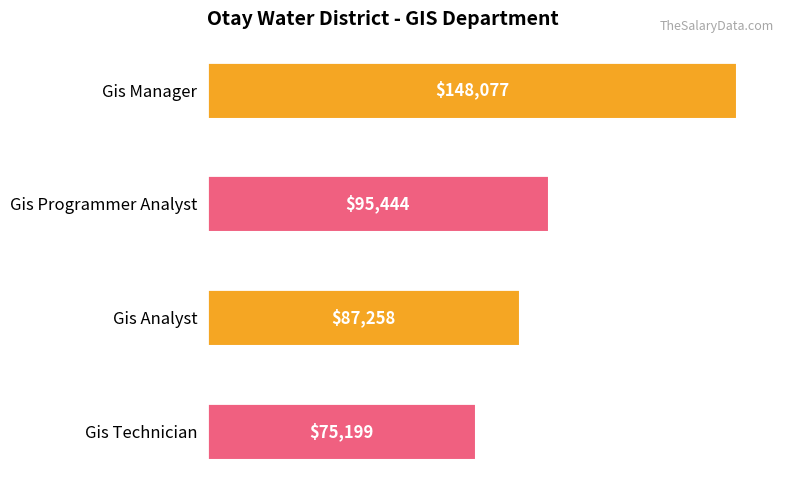

What is the greatest value displayed?

148077